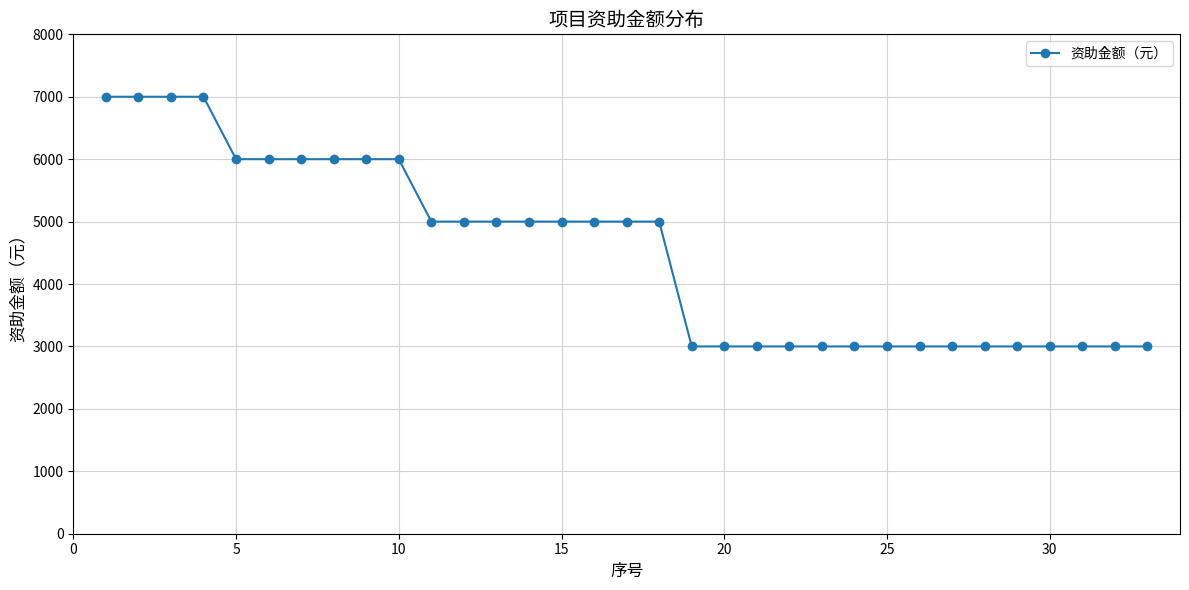

What is the maximum value shown in the chart?

7000